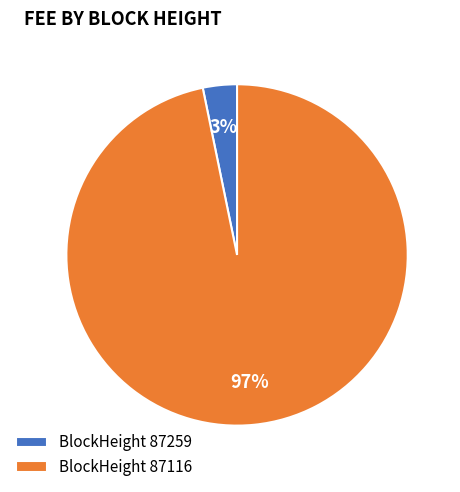

To the nearest percent, what is the difference between the BlockHeight 87116 and BlockHeight 87259 slice percentages?

94%